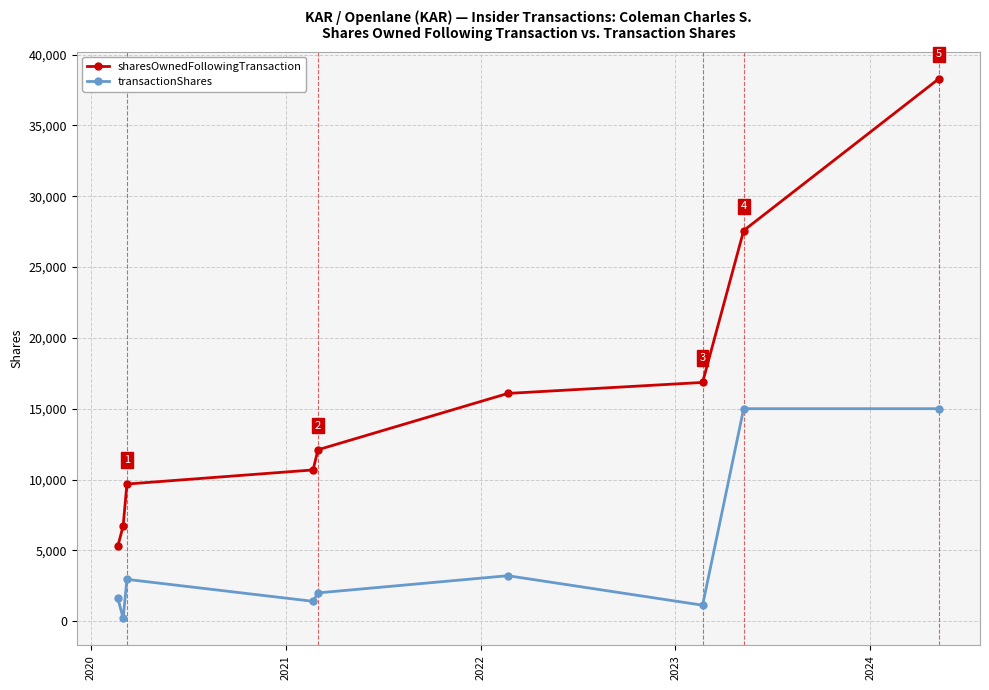

What is the maximum value for sharesOwnedFollowingTransaction?

38302